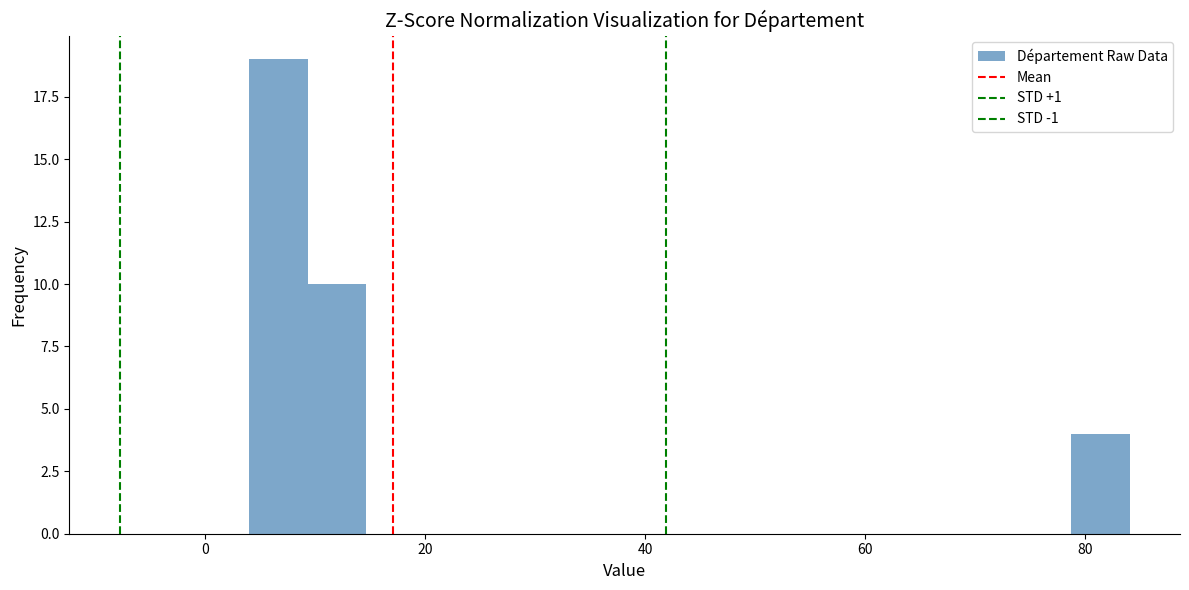

Read against the x-axis, roughly where is the centre of the tallest bar?

6